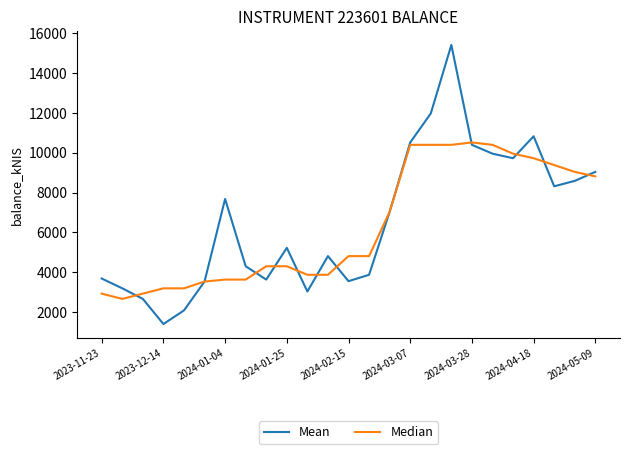

What is the difference between the second highest and second lowest values in the Median series?

7451.5